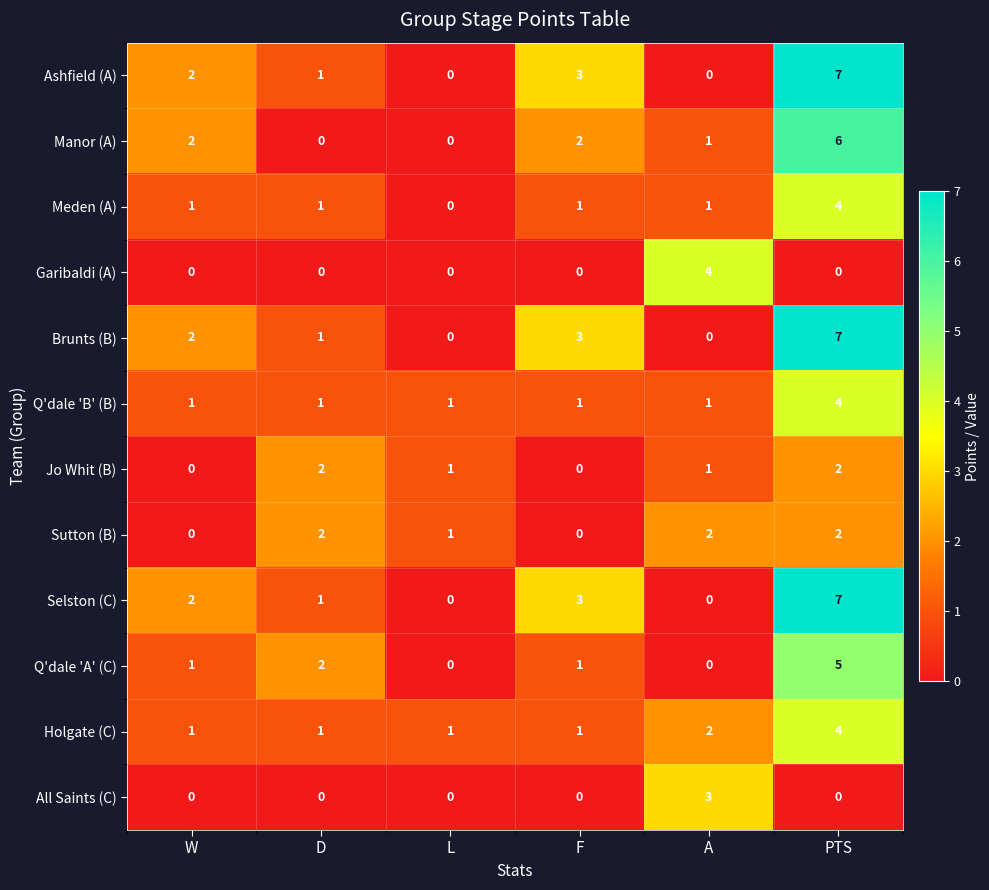

At which category is the sum across all series the highest?

PTS